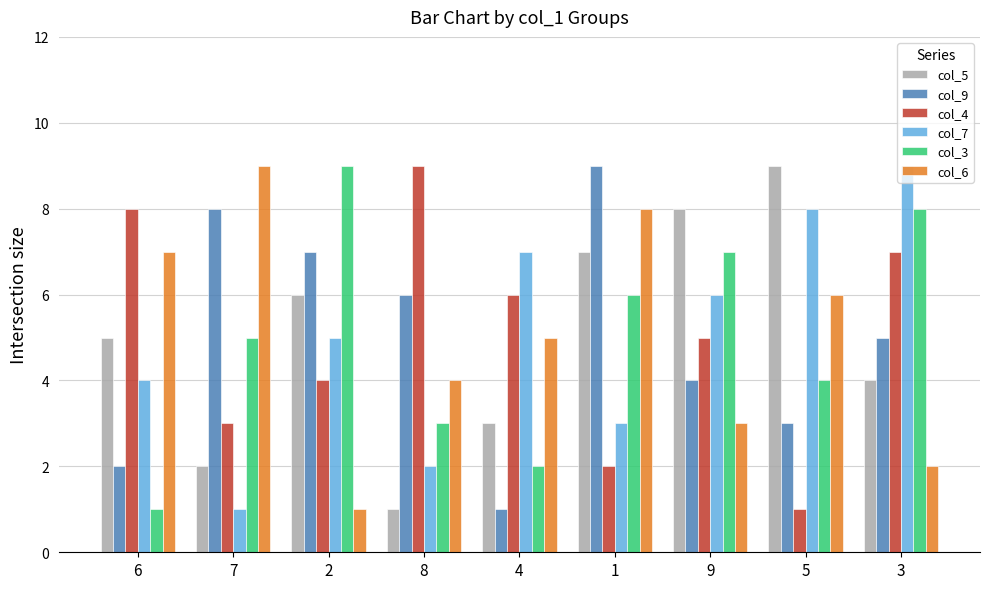

What is the difference between the second highest and minimum values in the col_5 series?

7